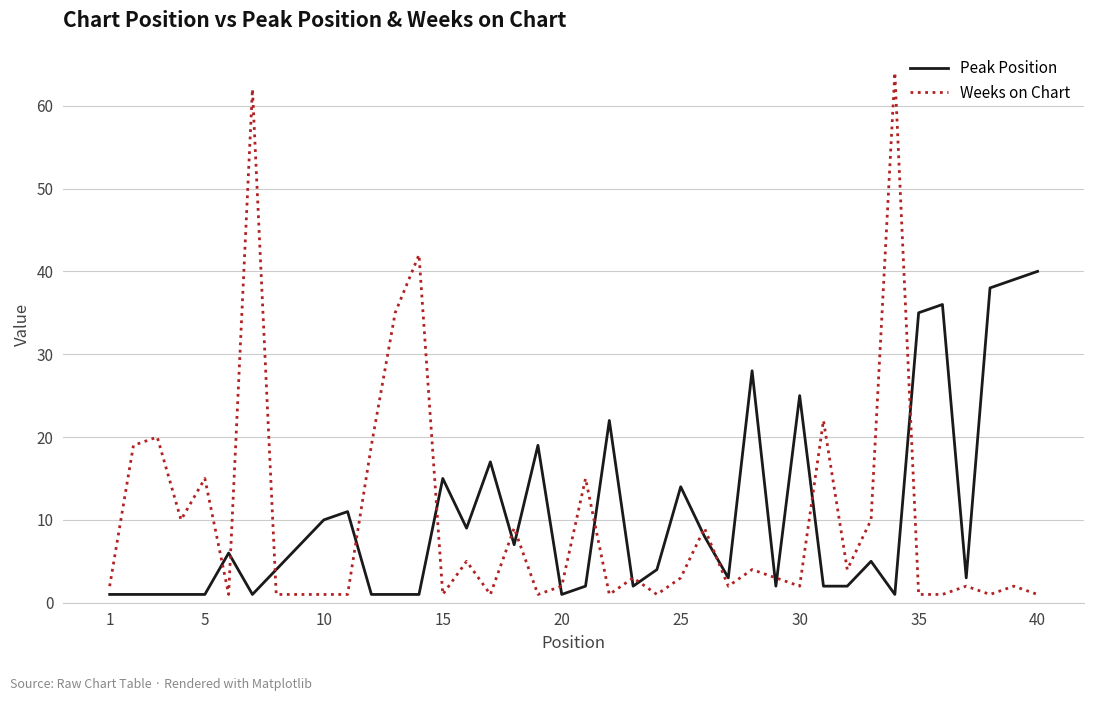

What is the maximum value for Weeks on Chart?

64